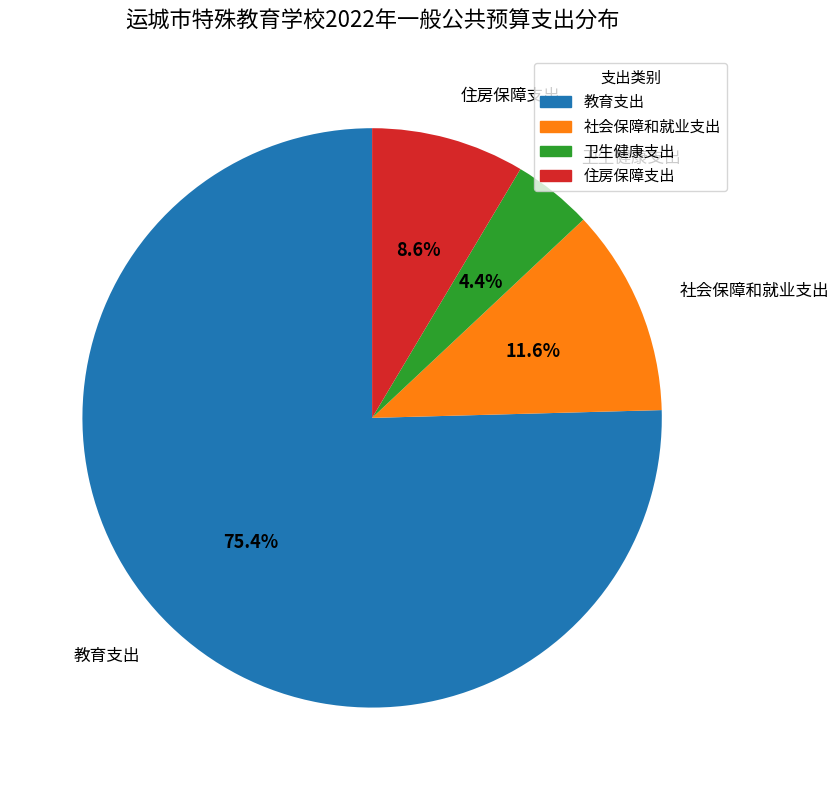

Rank the categories by value from lowest to highest.

卫生健康支出, 住房保障支出, 社会保障和就业支出, 教育支出